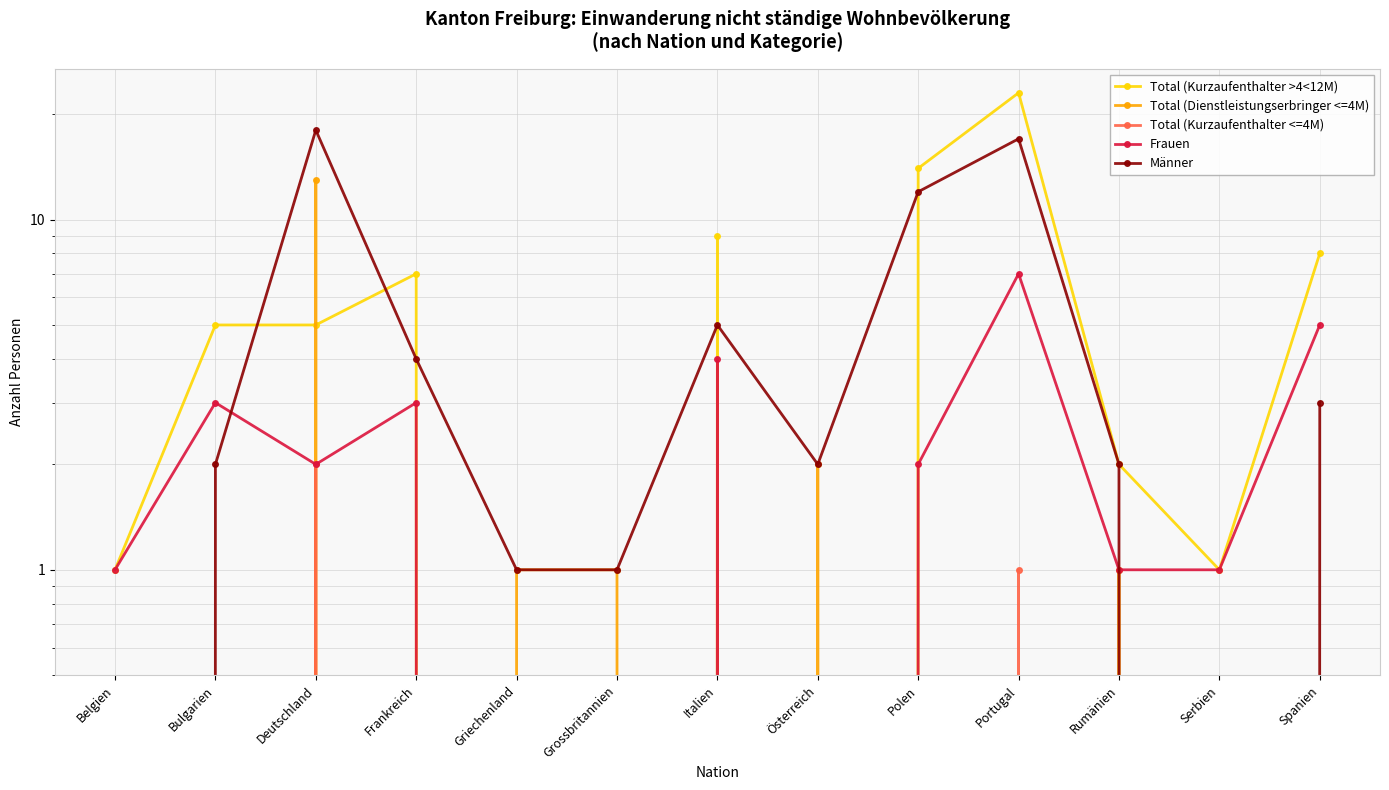

Between Griechenland and Spanien, which is larger?

Spanien